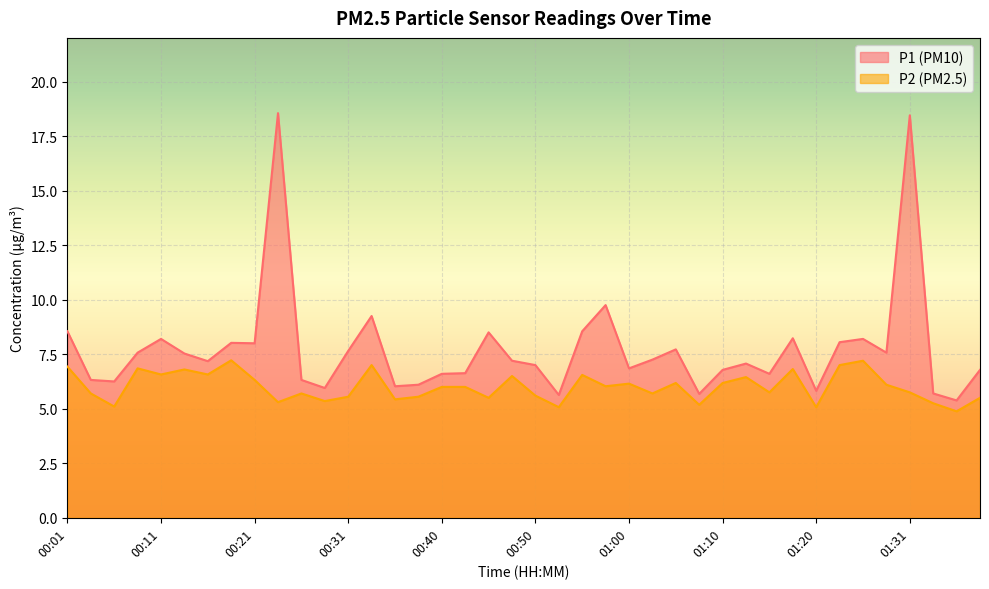

How many lines are shown in the chart?

2